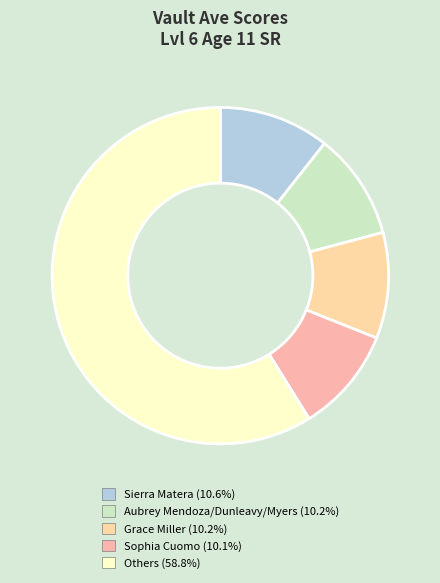

How many segments does this pie chart have?

5